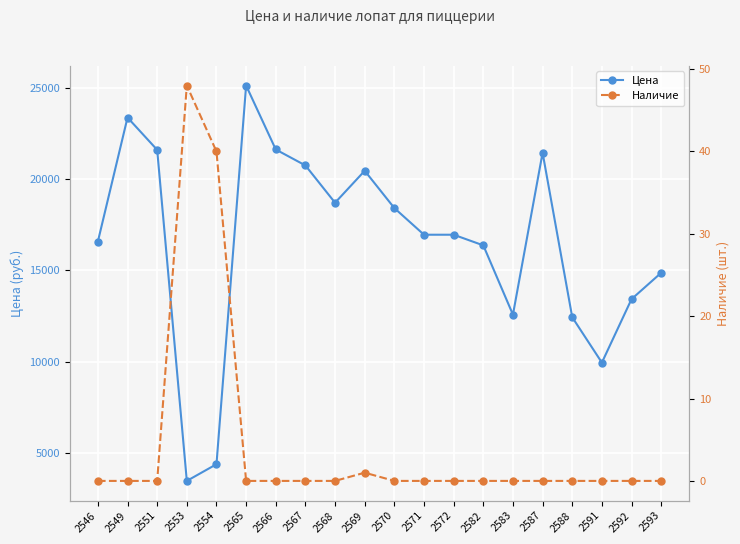

Is it true that Наличие equals 1 at 2569?

False